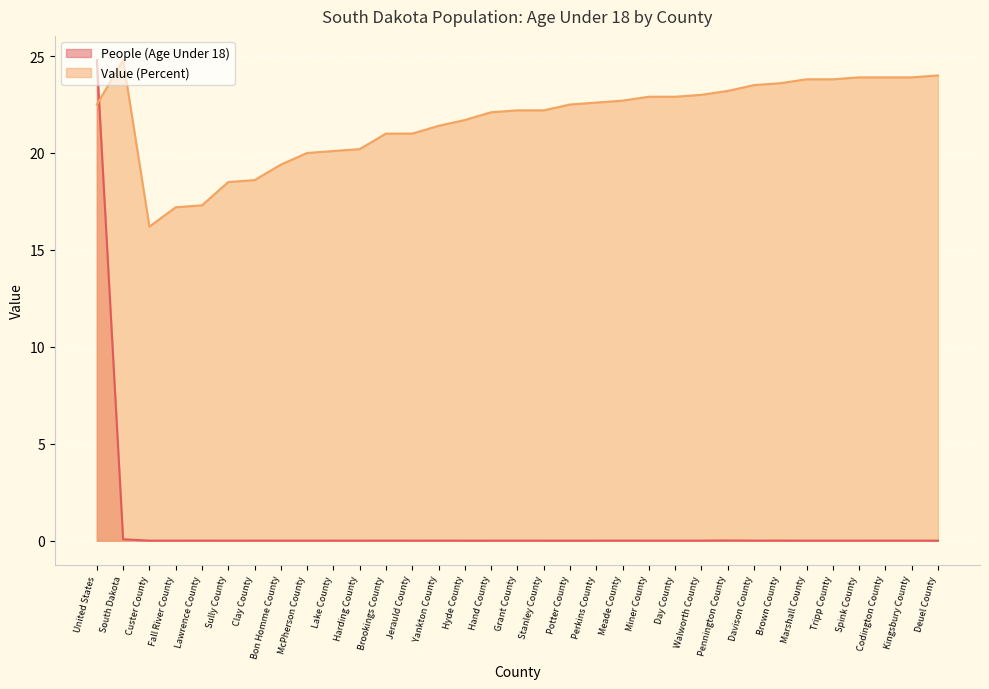

True or false: People (Age Under 18) and Value (Percent) cross at least once.

True